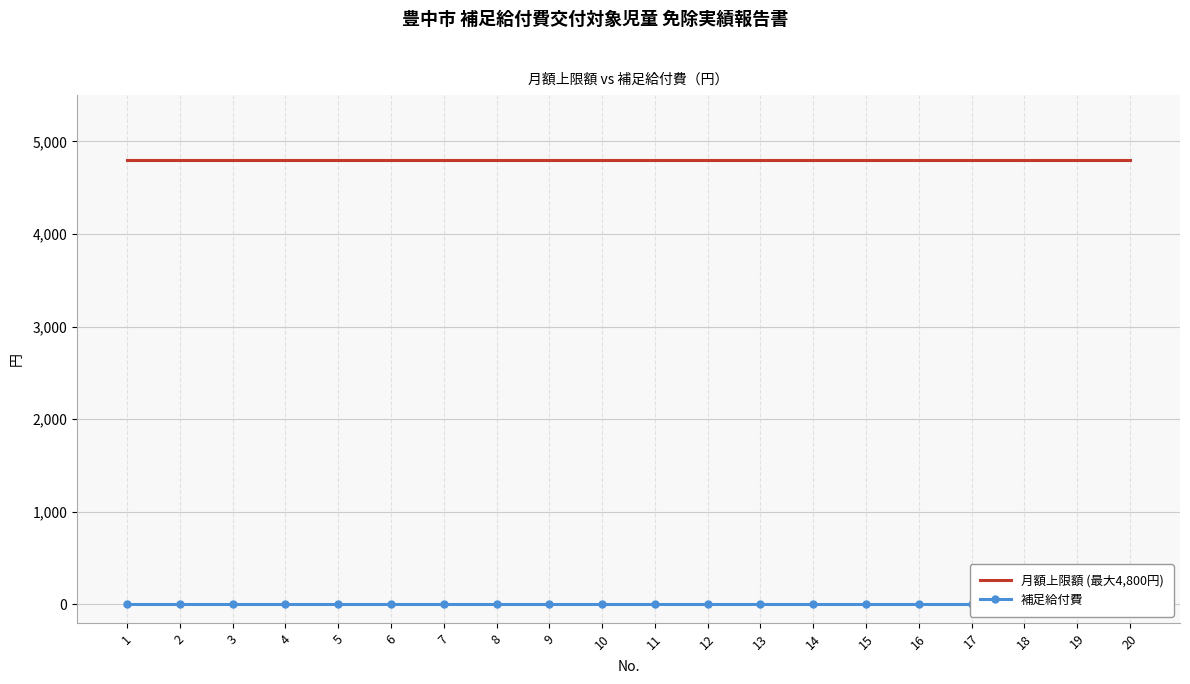

Does the chart have visible grid lines?

Yes